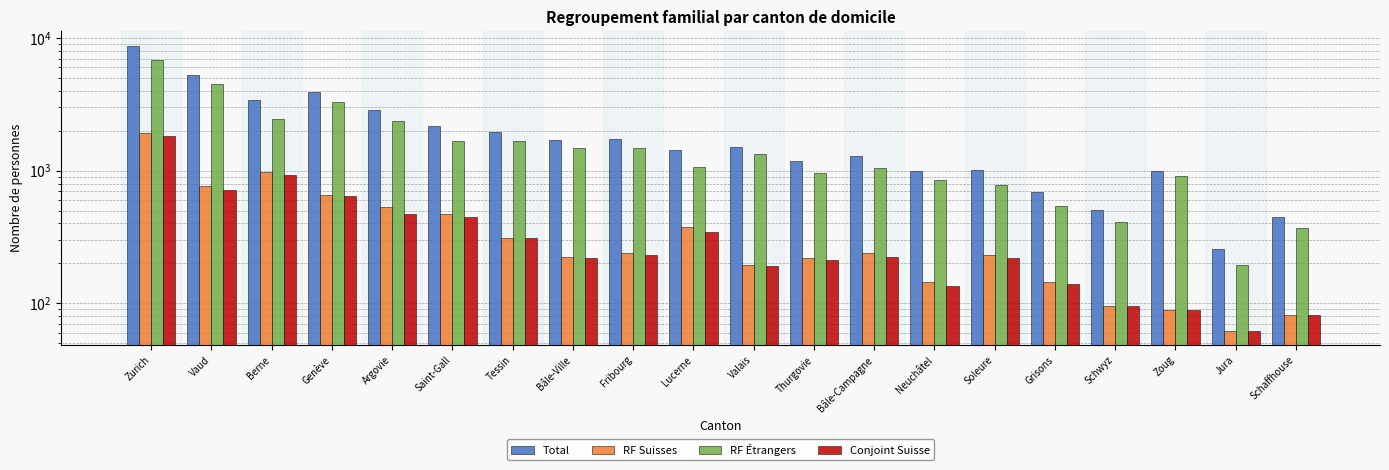

What is the total value across all series at Thurgovie?

2583